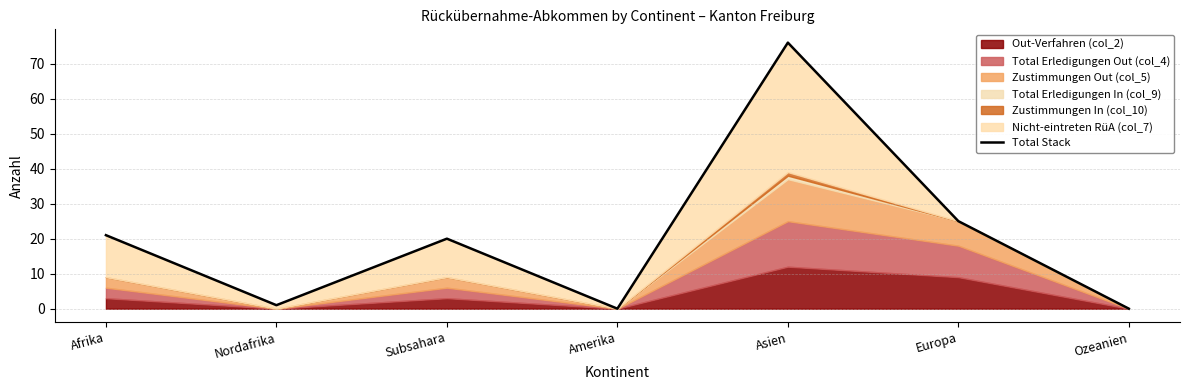

Approximately how many times larger is the value at Europa compared to Afrika?

1.2